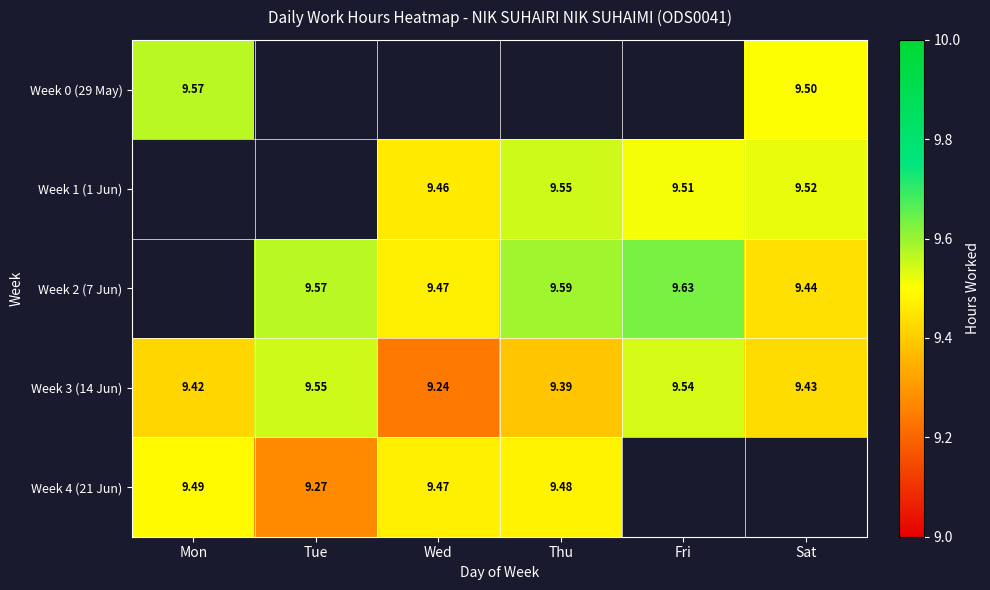

True or false: Week 4 (21 Jun) has a value of 4.6 at Mon.

False